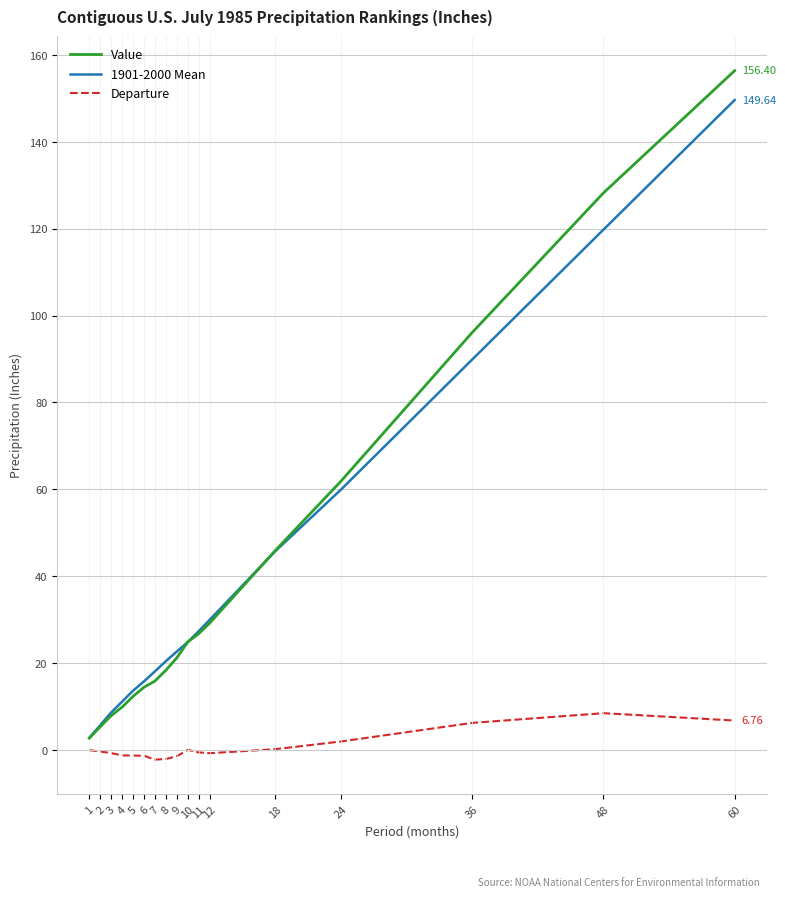

At which category is the sum across all series the highest?

60